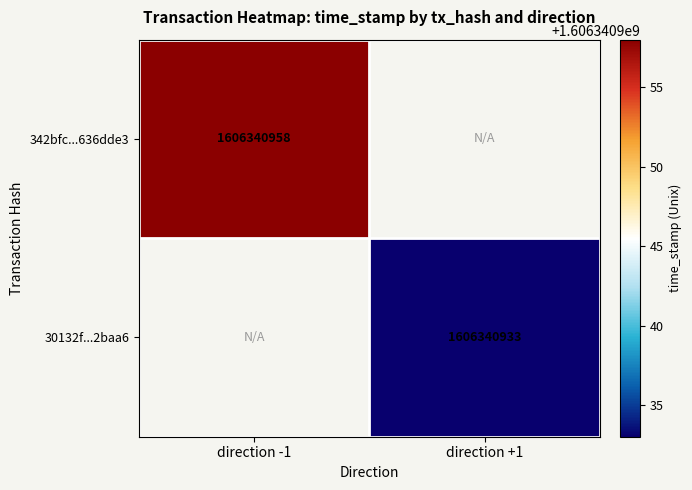

Which series changed the most between direction_-1 and direction_1?

342bfc215247a5f87168c224be689800636dde3